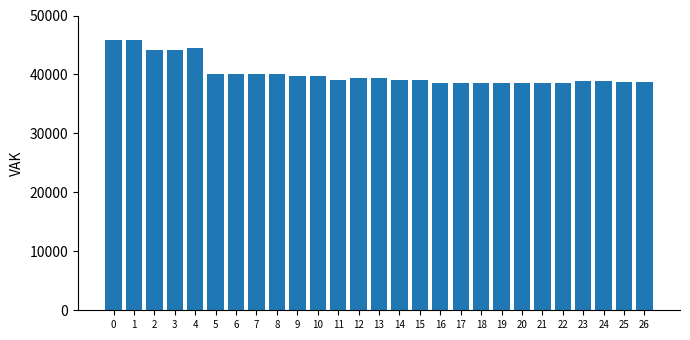

How many data points are less than 39096?

13